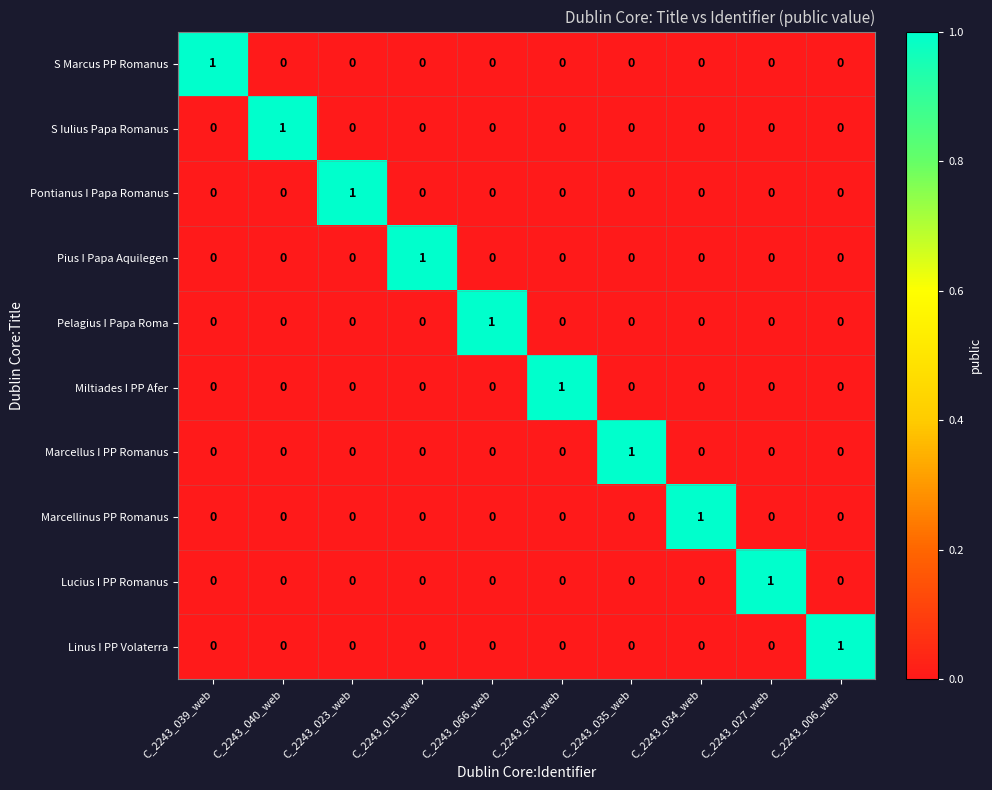

The value of S Marcus PP Romanus at C_2243_034_web is 0. True or false?

True